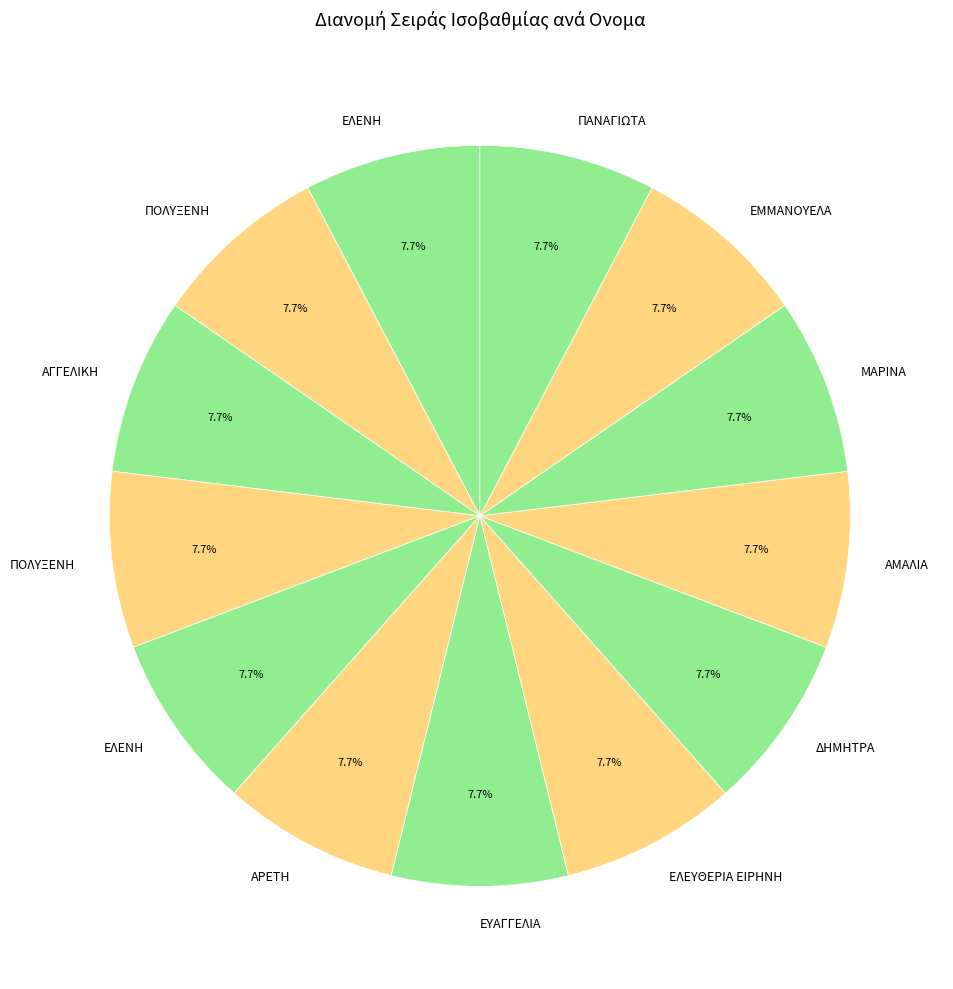

How many slices are in this pie chart?

13